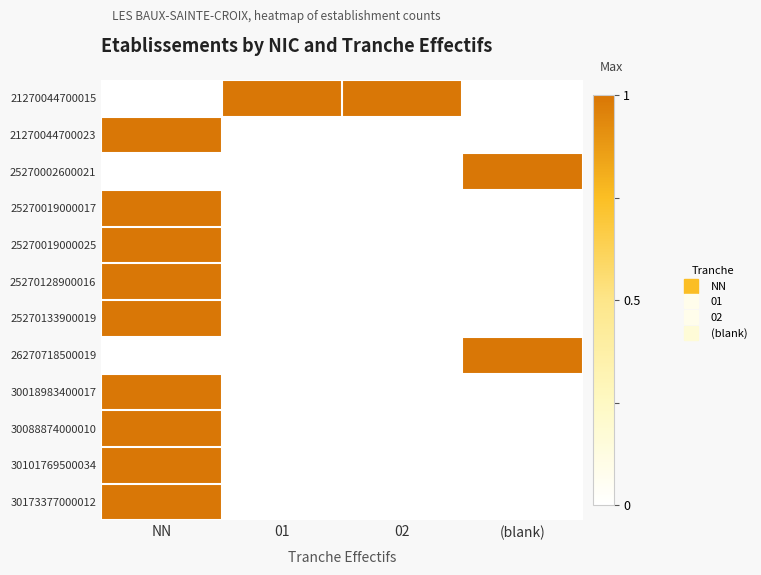

Which has a higher value, (blank) or NN?

(blank)